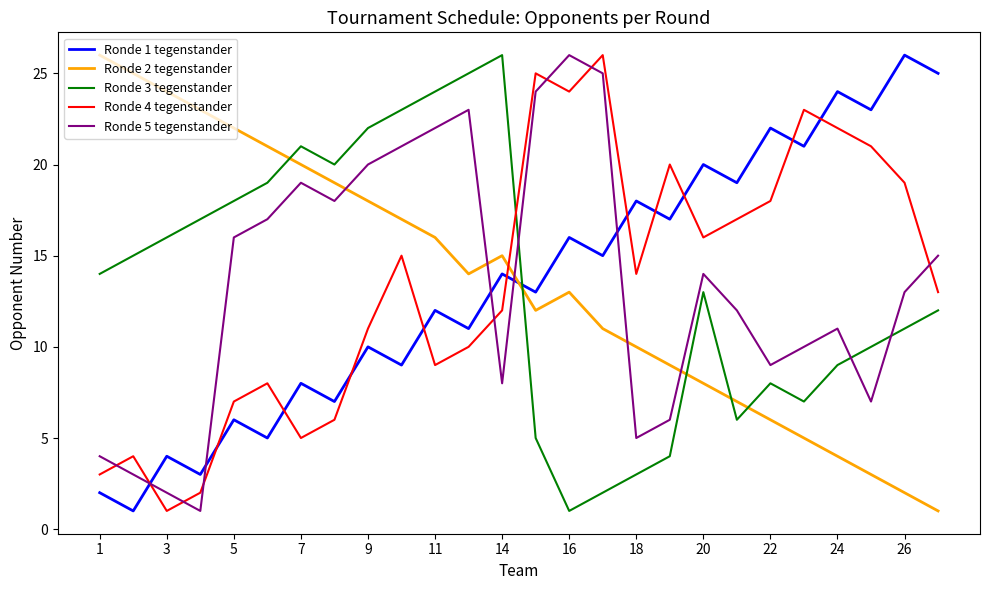

True or false: Ronde 5 tegenstander and Ronde 2 tegenstander intersect in this chart.

True